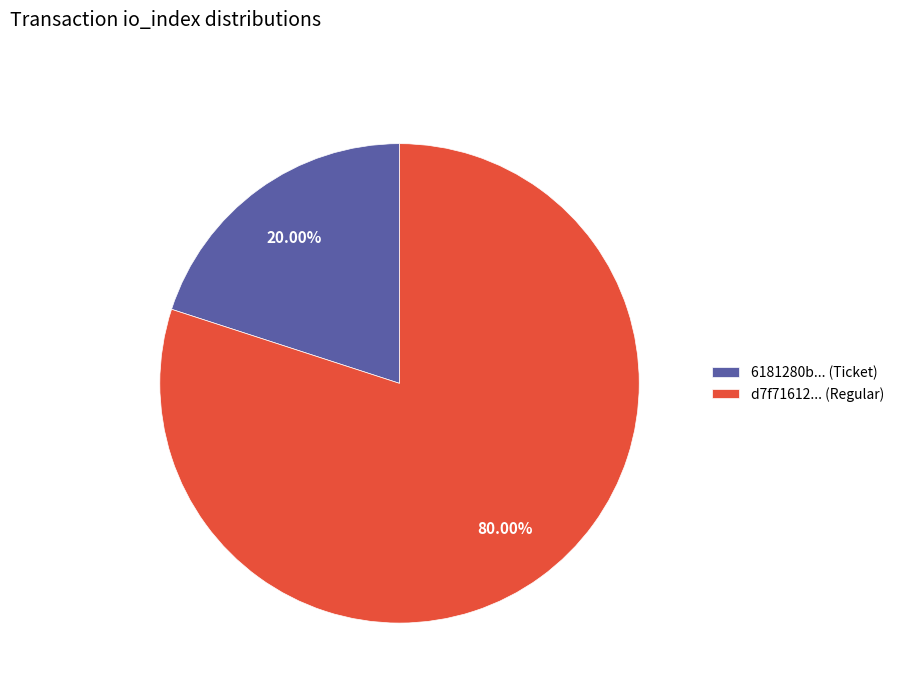

Is the sum of 6181280b... (Ticket) and d7f71612... (Regular) greater than half?

Yes